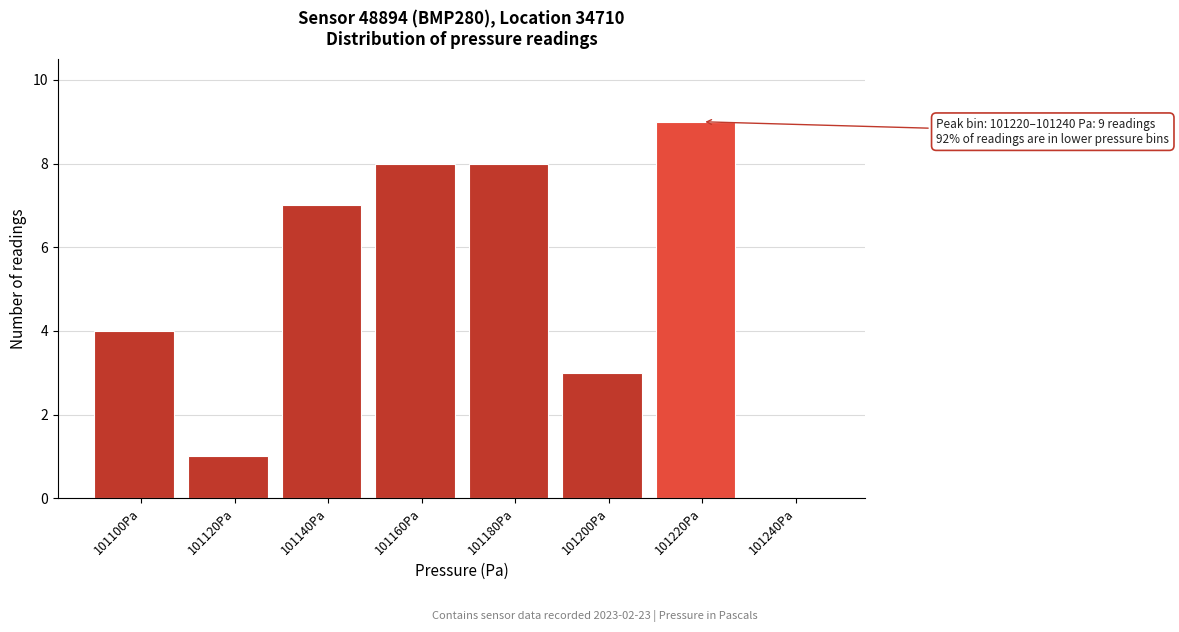

What is the change in value from 101100Pa to 101180Pa?

+4